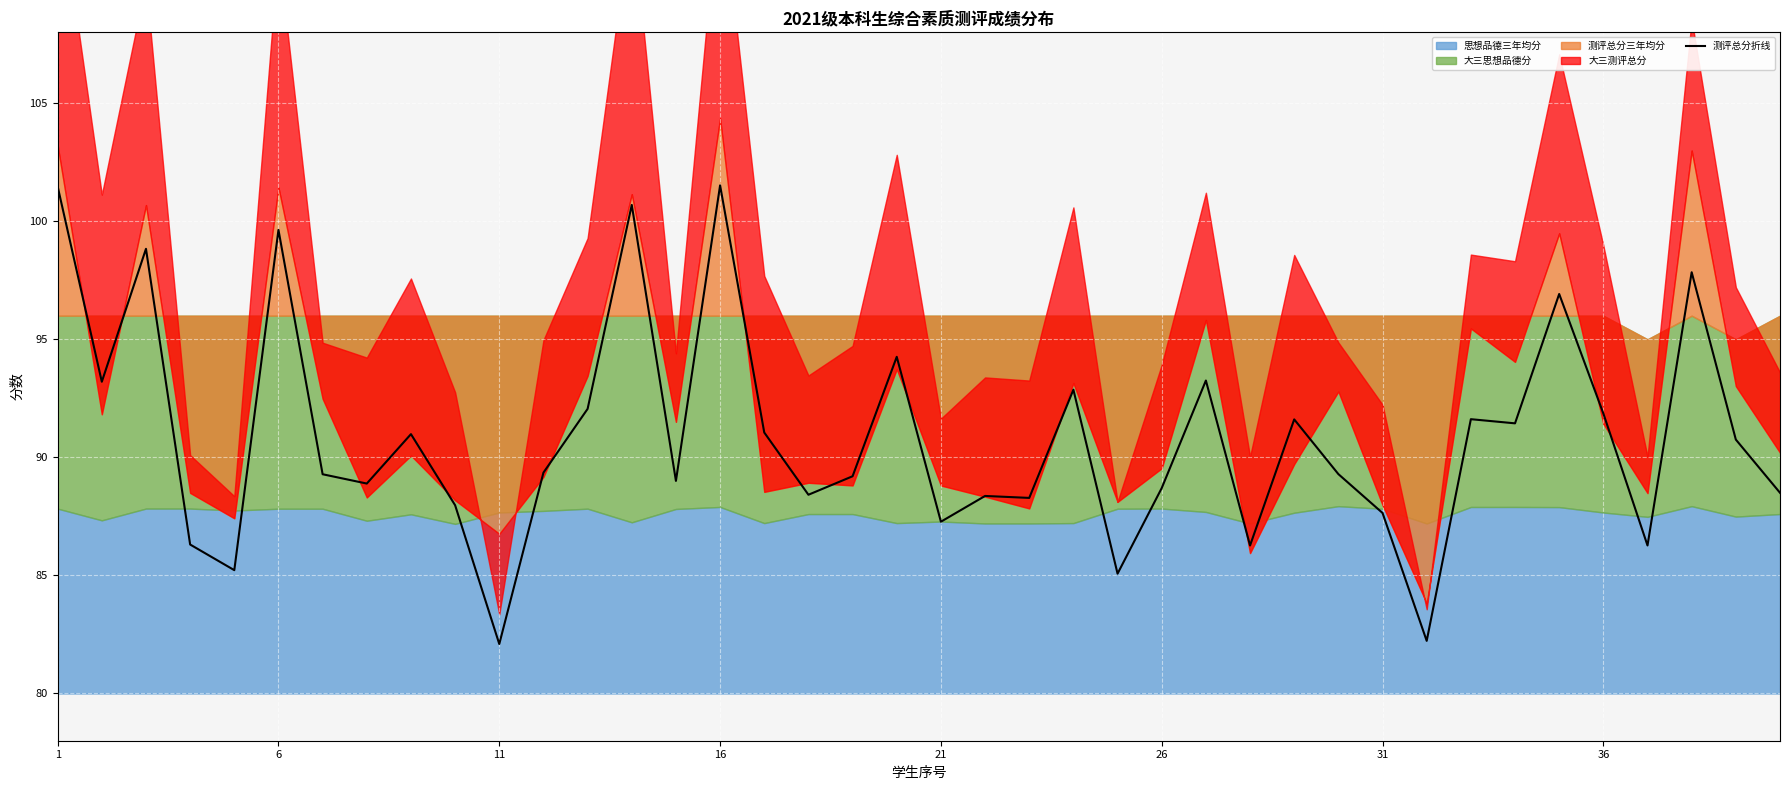

Is it true that 测评总分折线 equals 137.4 at 36?

False